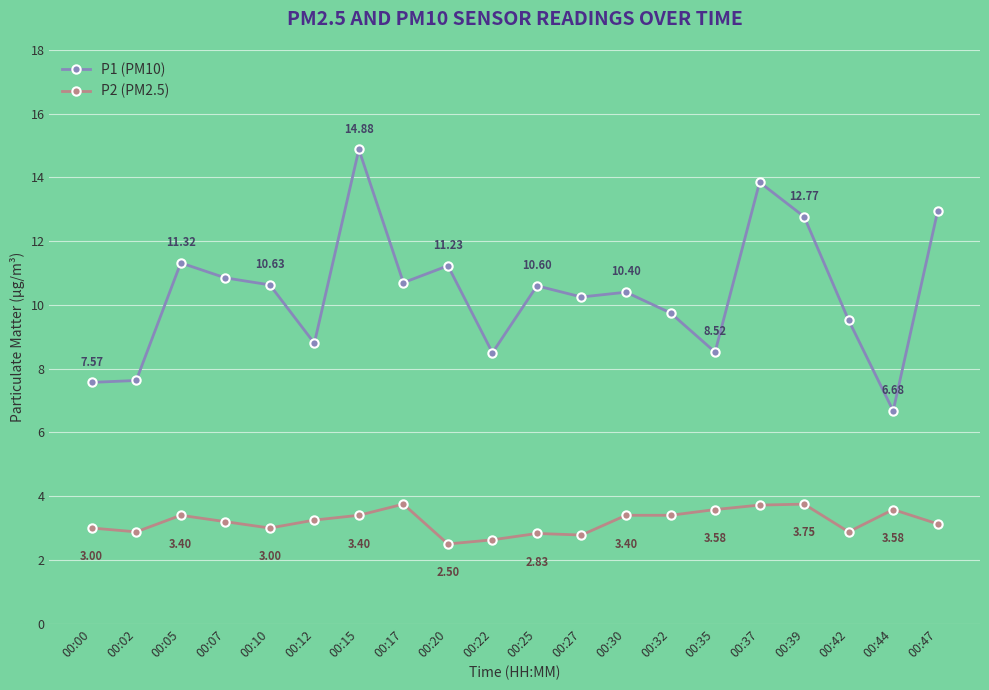

Is the value of P2 (PM2.5) at 00:37 greater than the value of P1 (PM10) at 00:27?

No